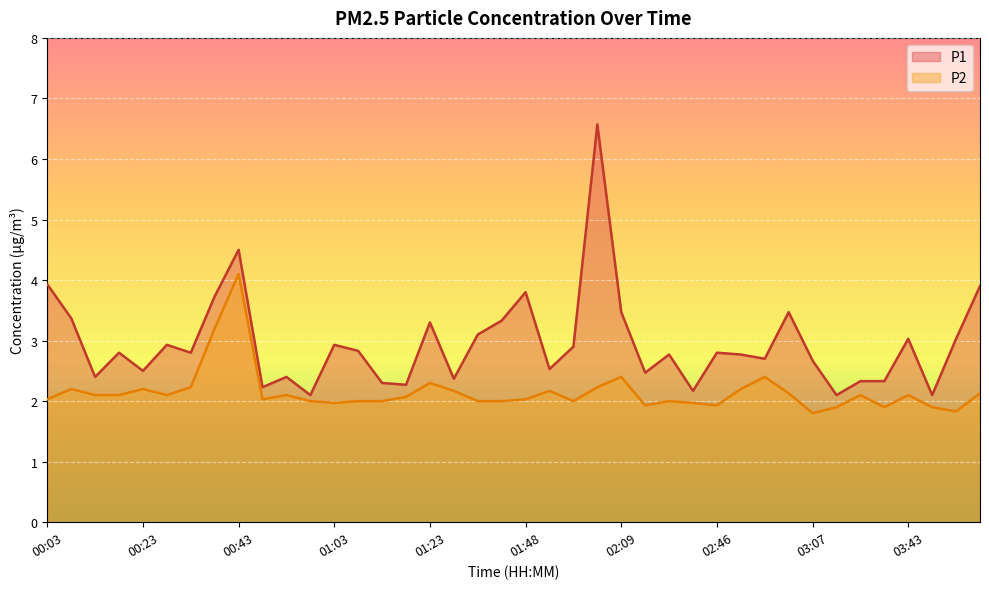

How many values in the P2 series are below 2?

9